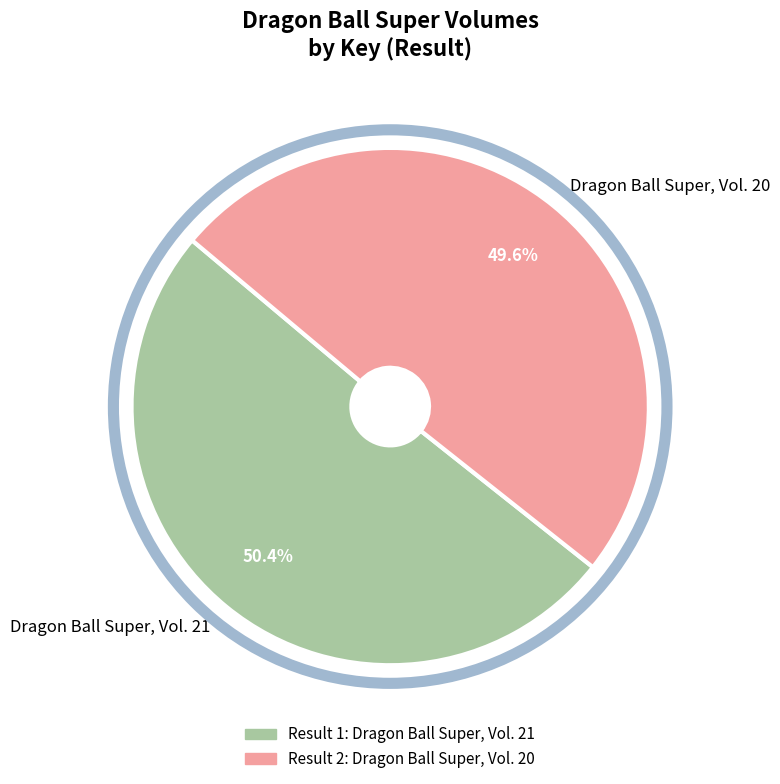

To the nearest percent, what is the average slice percentage?

50%